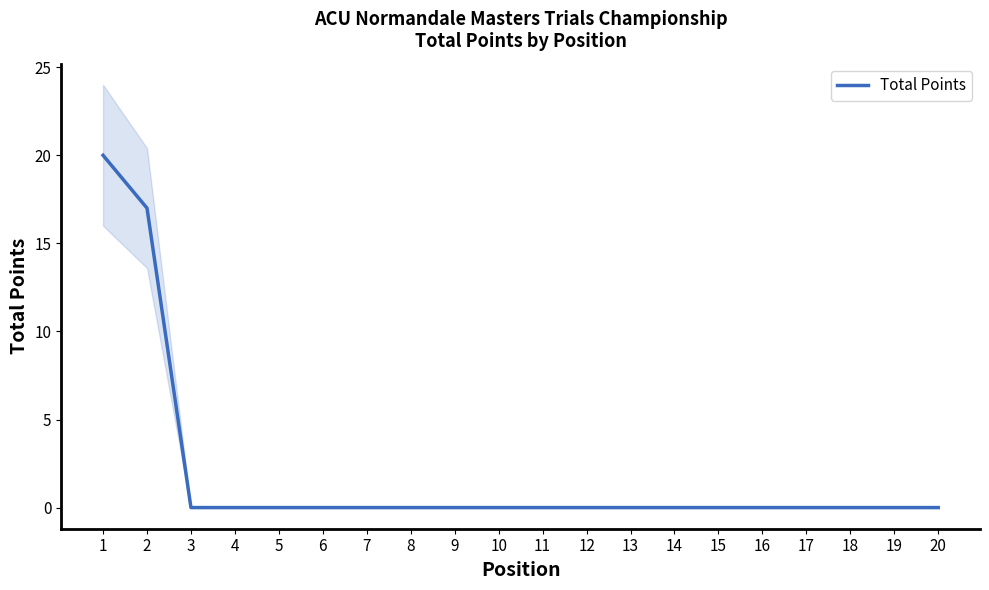

True or false: the data has more than 0 interior local peaks.

False